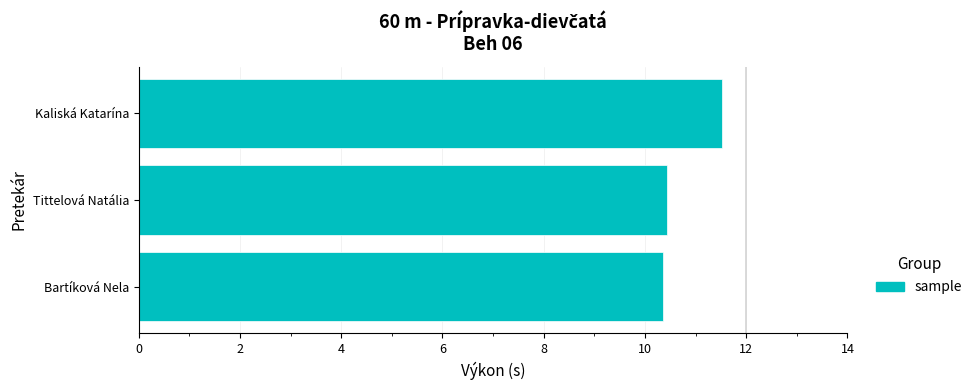

Does the chart contain stacked bars?

No